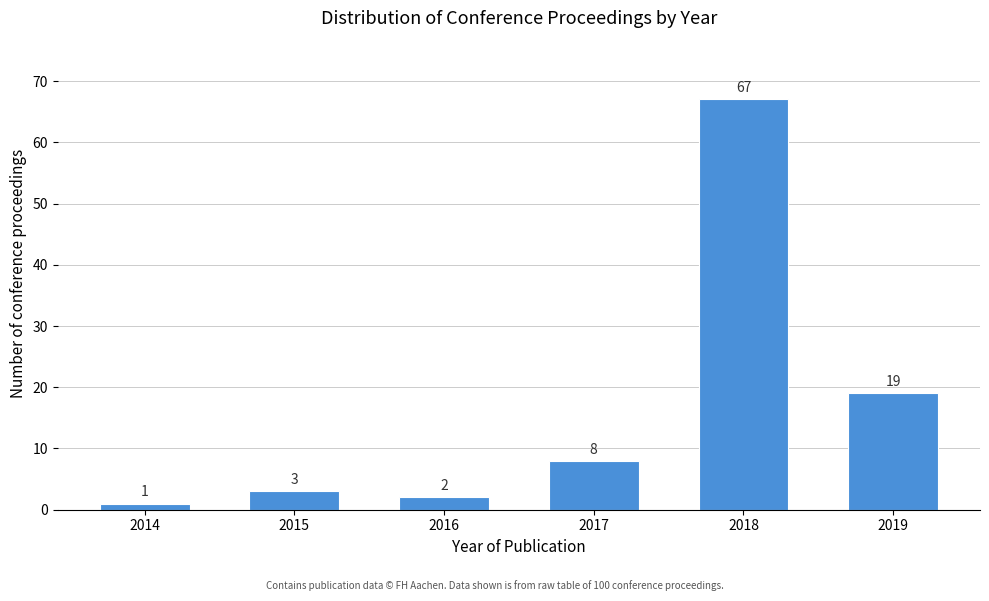

Reading left to right, what are all the values shown in this chart?

1	3	2	8	67	19